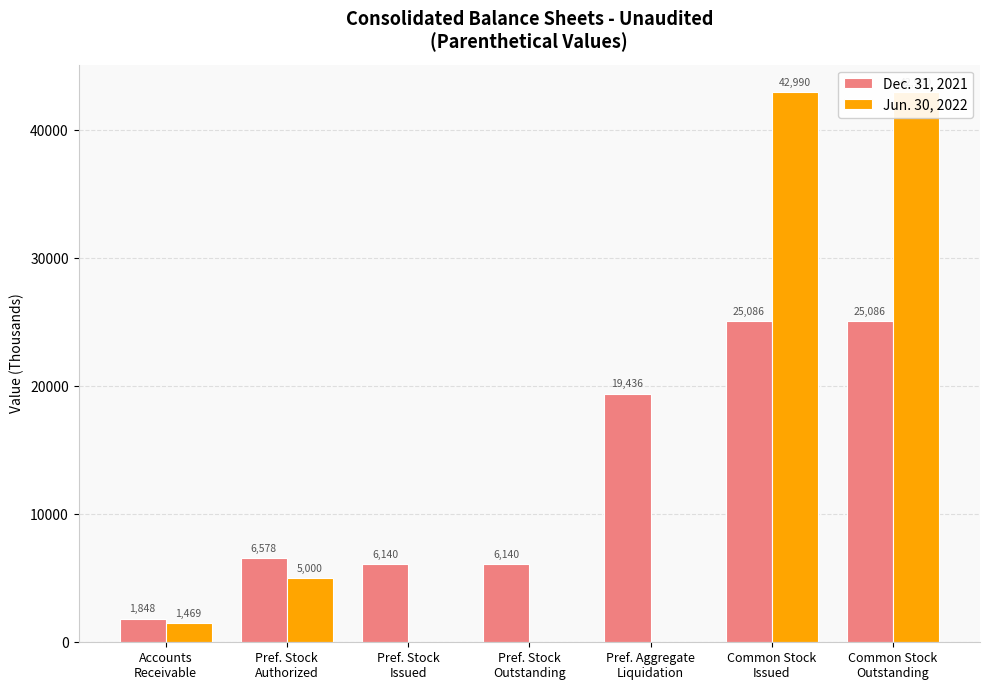

Which series has the widest spread of values?

Jun. 30, 2022